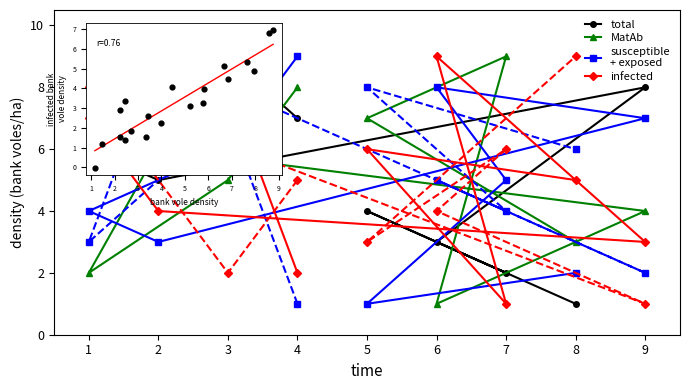

What is the total value across all series at 6?

17